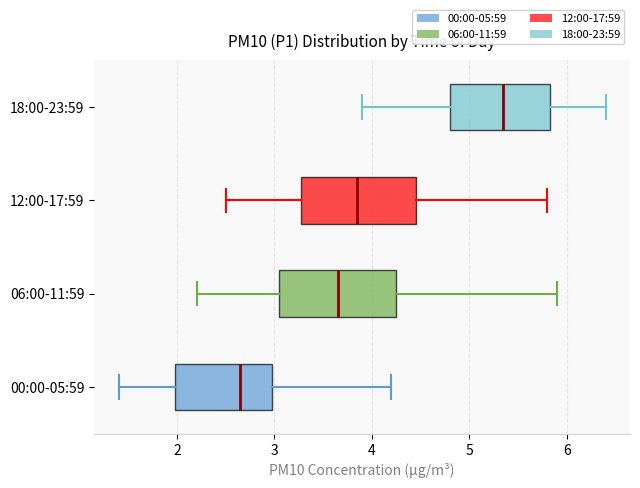

Where does the left whisker of the box for 00:00-05:59 end on the x-axis? The values are not printed on the chart, so give them approximately, as read against the axis.

1.4